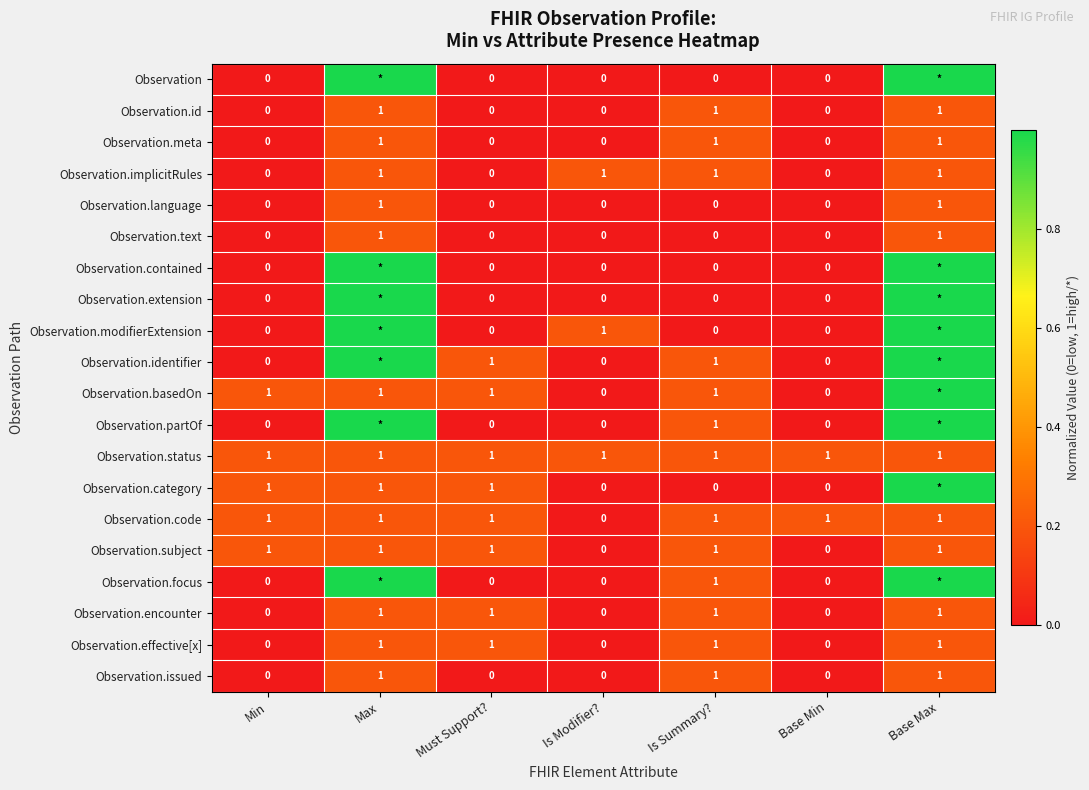

What is the sum of the Observation.category values at Is Summary? and Must Support??

1.0